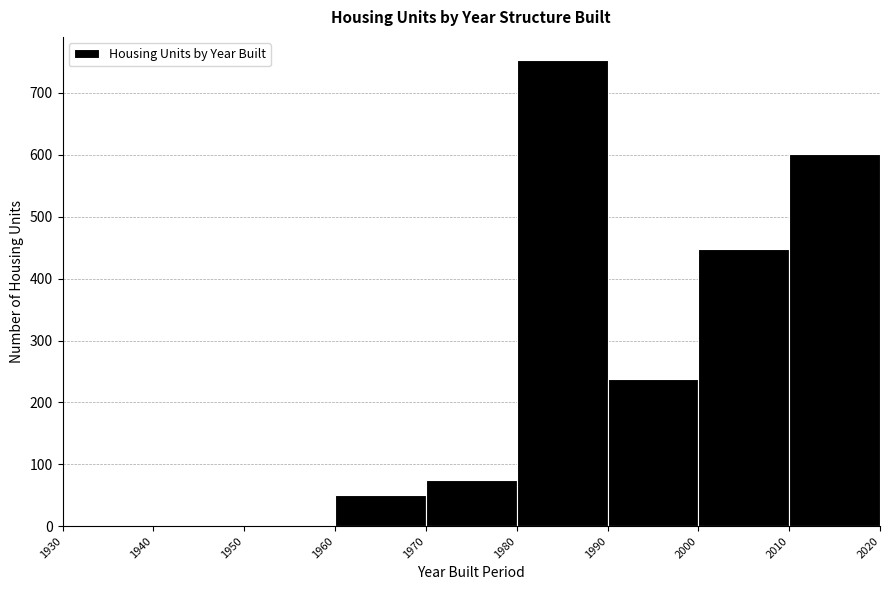

Reading left to right, list every bar in this chart as the range it spans on the x-axis followed by its height. The values are not printed on the chart, so give them approximately, as read against the axis.

1930 to 1940: 0
1940 to 1950: 0
1950 to 1960: 0
1960 to 1970: 50
1970 to 1980: 80
1980 to 1990: 750
1990 to 2000: 240
2000 to 2010: 450
2010 to 2020: 600